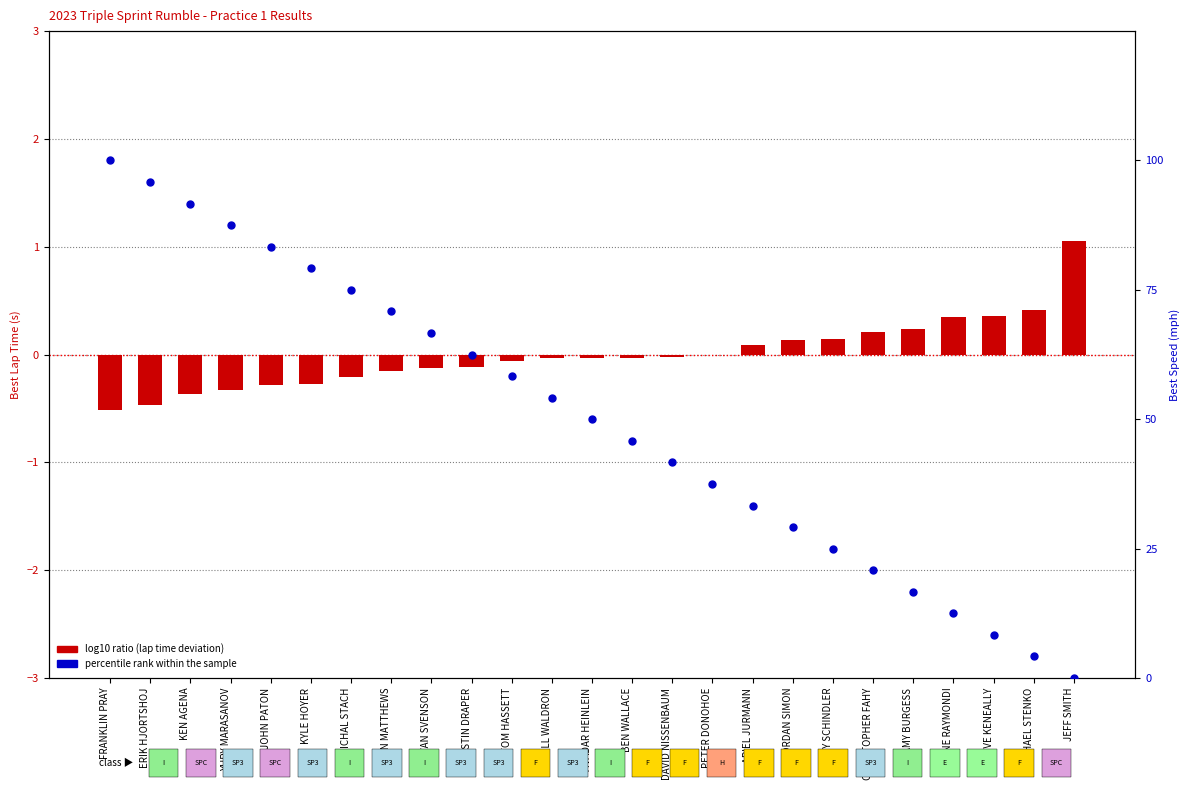

Which series has the largest total across all categories?

percentile rank within the sample